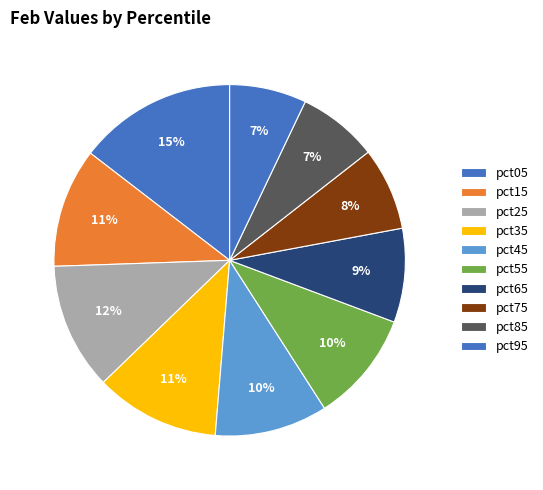

How many slices are in this pie chart?

10